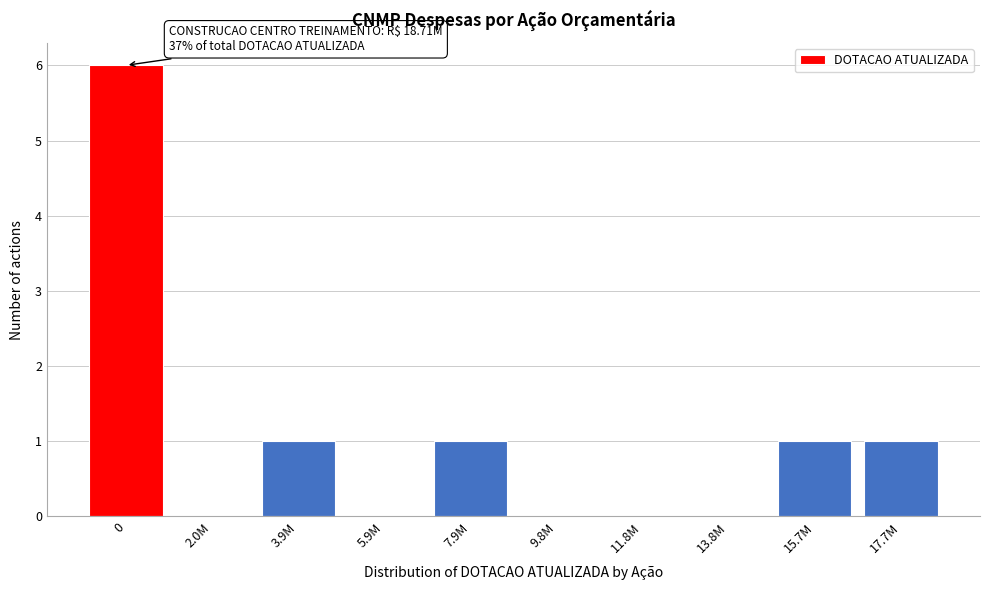

Reading left to right, extract all data points from this chart.

0=6	2.0M=0	3.9M=1	5.9M=0	7.9M=1	9.8M=0	11.8M=0	13.8M=0	15.7M=1	17.7M=1